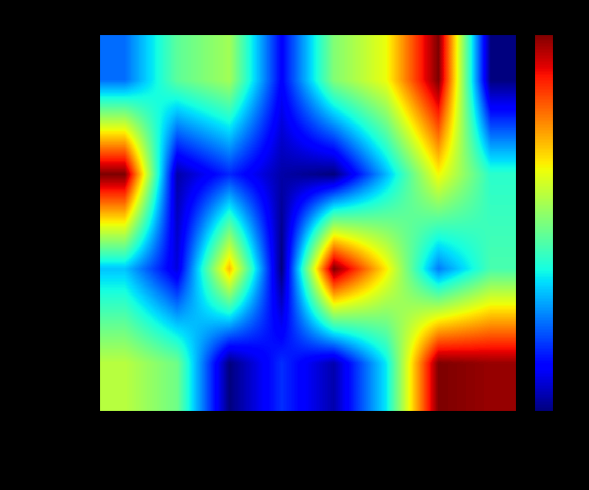

Reading right to left, what are all the values shown in this chart?

Калорийность: какао=0.0	блины=1.0	суп гороховый=0.6	салат огурцов=0.5	апельсины=0.1	батон с маслом=0.5	компот=0.5	каша молочная=0.2
Белки: какао=0.4	блины=0.6	суп гороховый=0.3	салат огурцов=0.0	апельсины=0.0	батон с маслом=0.2	компот=0.0	каша молочная=1.0
Жиры: какао=0.4	блины=0.2	суп гороховый=0.7	салат огурцов=1.0	апельсины=0.0	батон с маслом=0.7	компот=0.1	каша молочная=0.3
Углеводы: какао=1.0	блины=1.0	суп гороховый=0.4	салат огурцов=0.0	апельсины=0.2	батон с маслом=0.0	компот=0.5	каша молочная=0.6